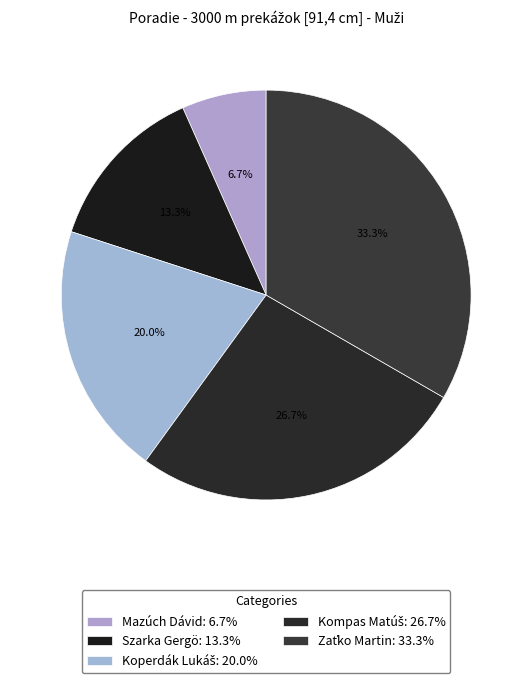

What percentage is the Koperdák Lukáš slice, to the nearest percent?

20%